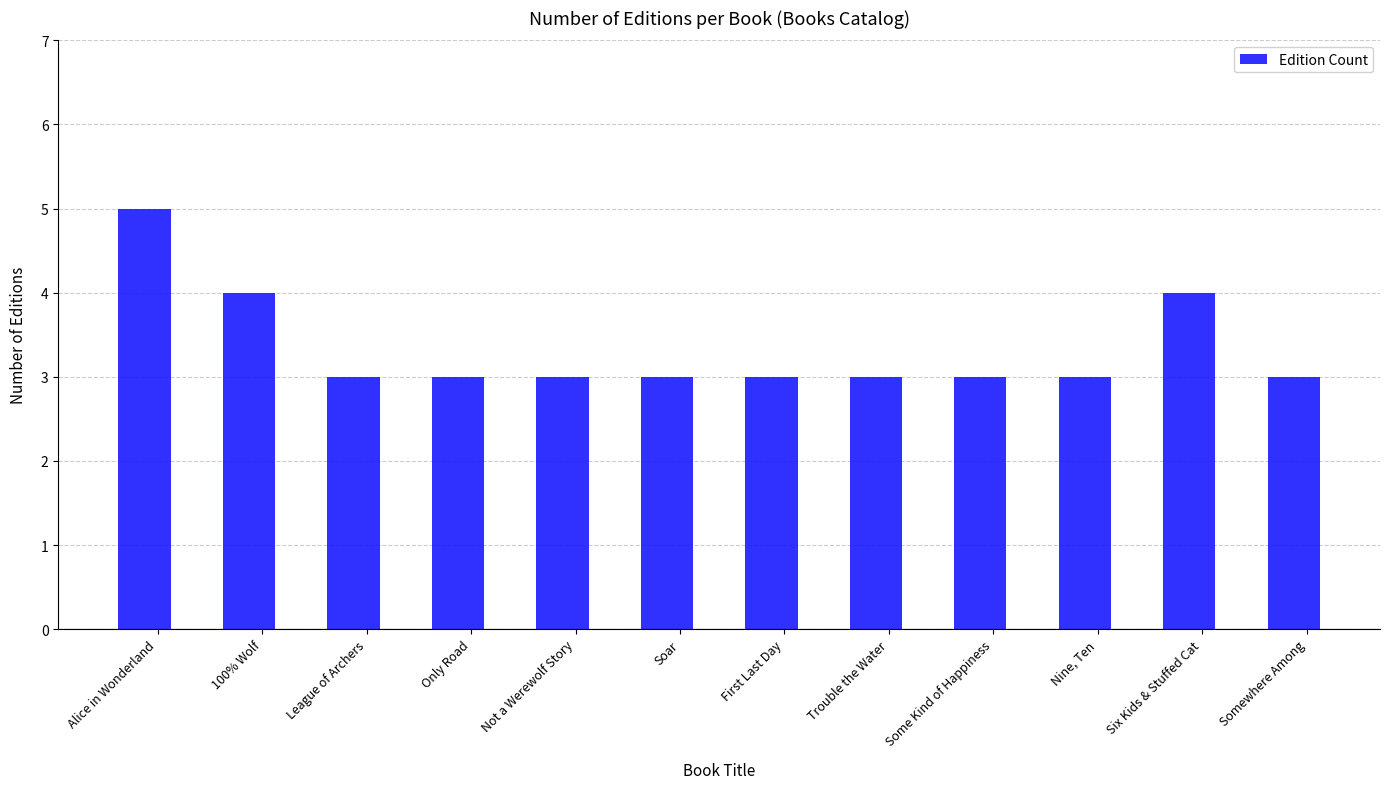

Read the value at Nine, Ten.

3